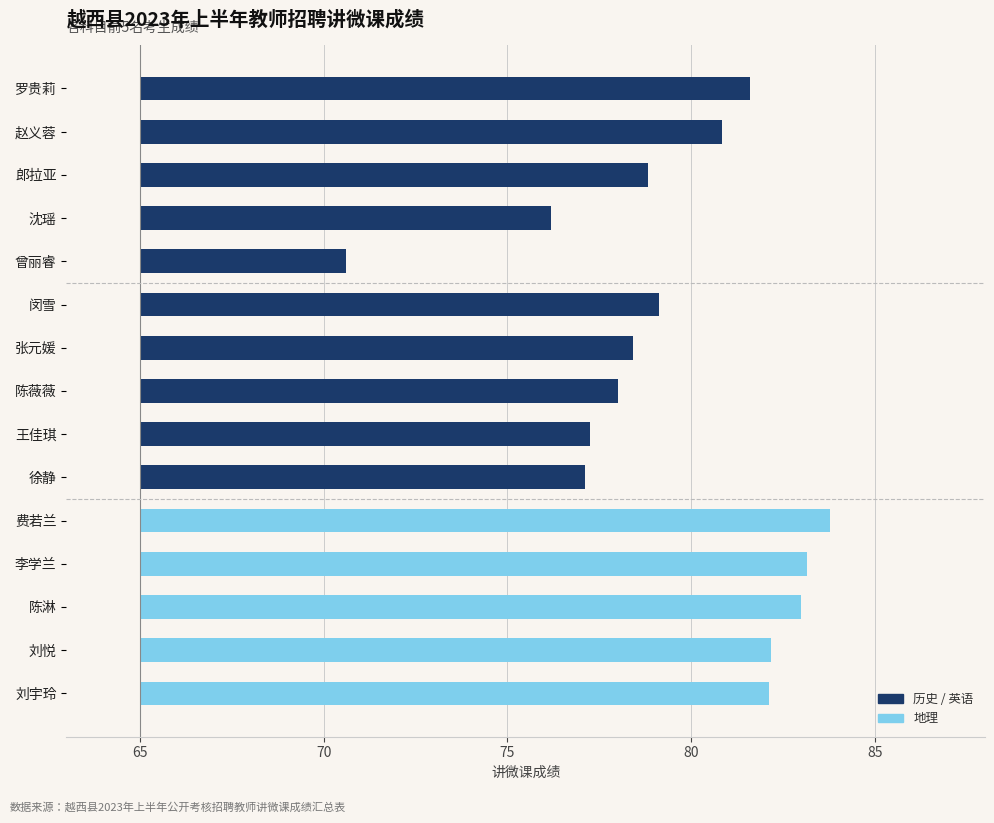

Is it true that 5th Score equals 29.1 at 1?

False